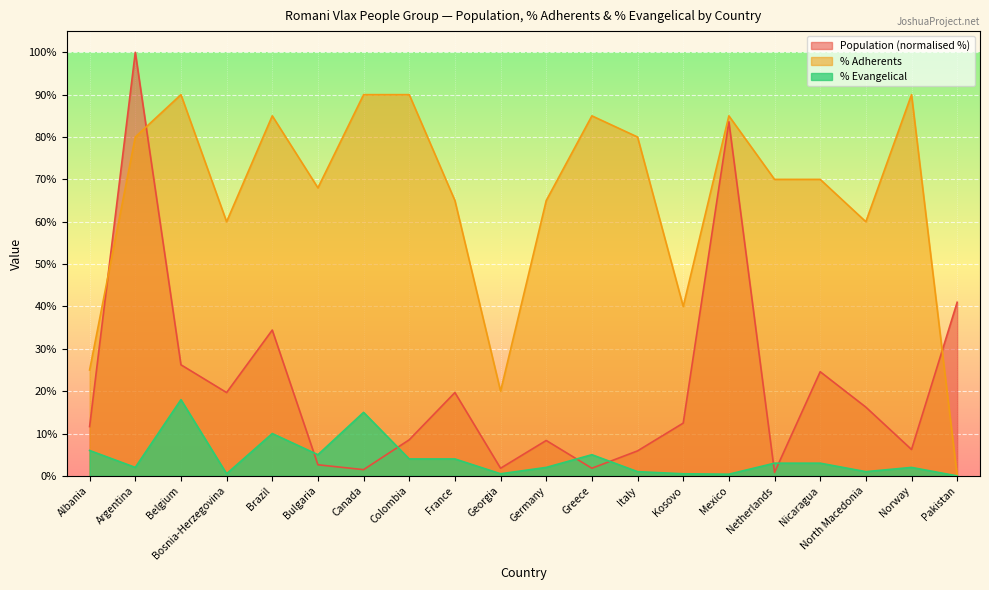

Which category has the lowest value in the PercentEvangelical series?

Pakistan